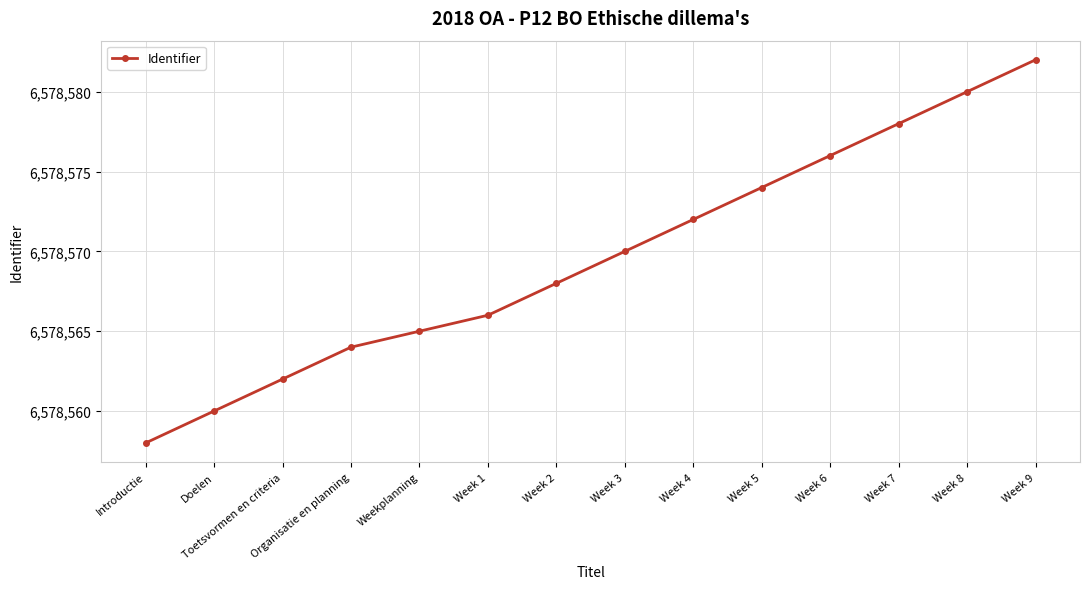

Rank the categories by value from lowest to highest.

Introductie, Doelen, Toetsvormen en criteria, Organisatie en planning, Weekplanning, Week 1, Week 2, Week 3, Week 4, Week 5, Week 6, Week 7, Week 8, Week 9